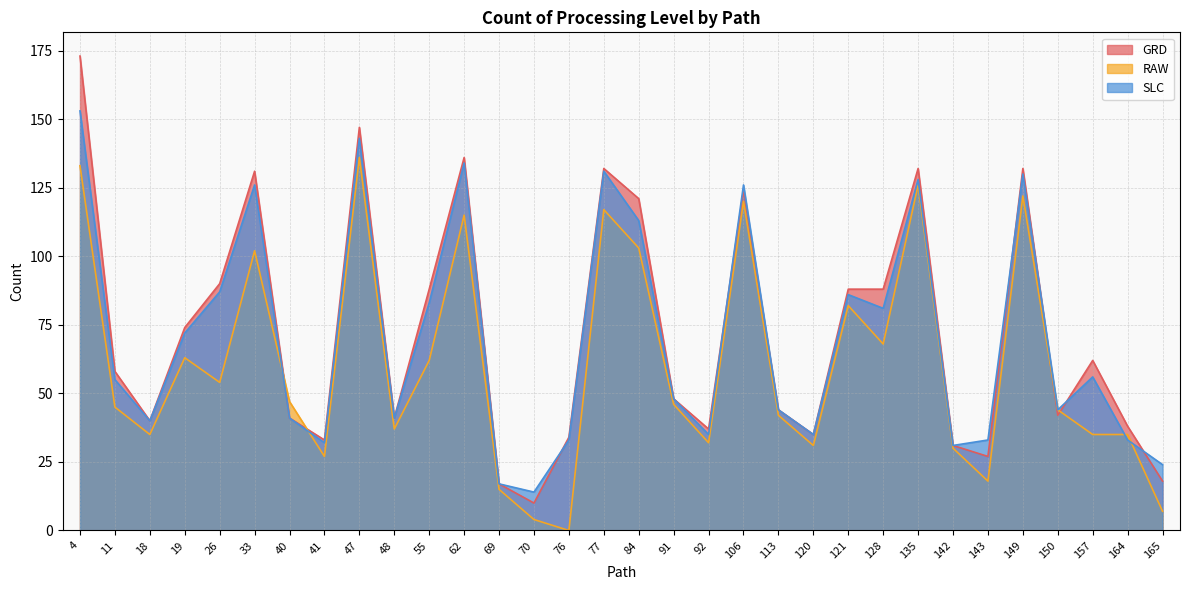

At 149, list the series in order from largest to smallest.

GRD, SLC, RAW